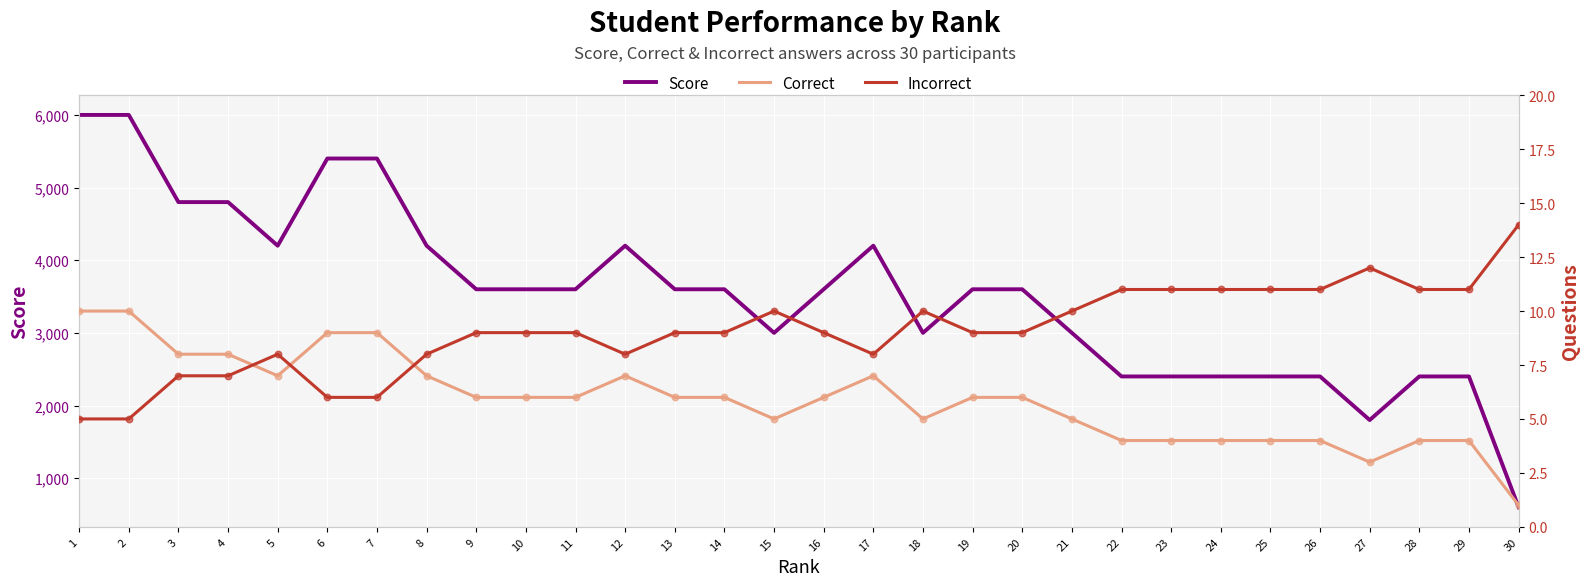

Which series reaches the minimum Y coordinate?

Correct